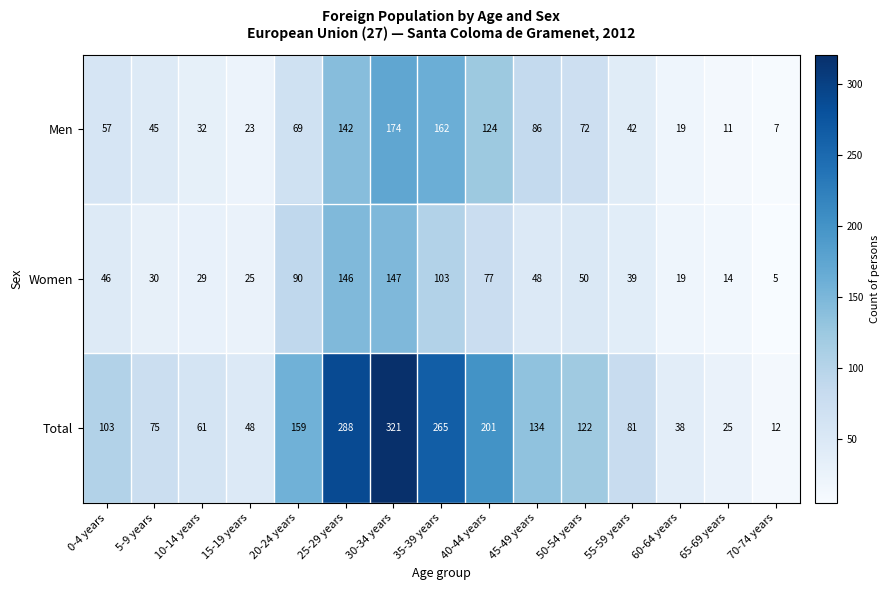

Is it true that Men equals 54 at 10-14 years?

False